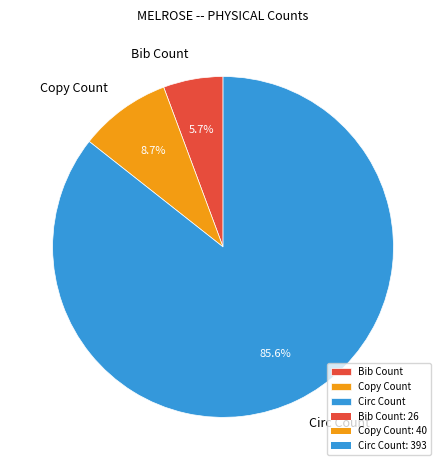

Is Bib Count the majority of the pie?

No